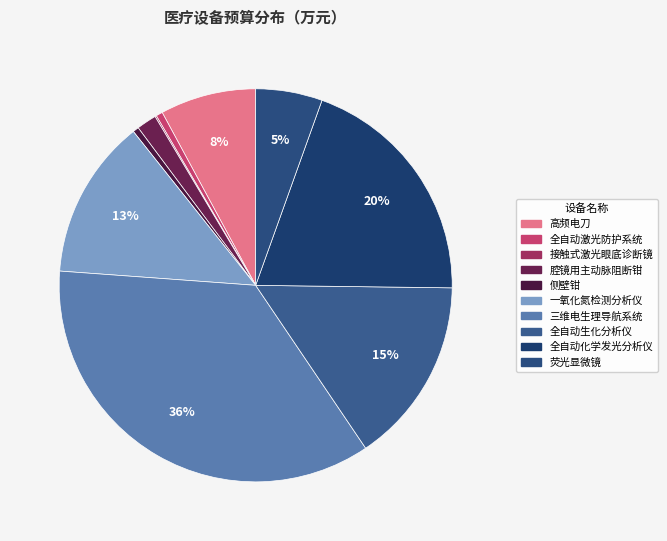

What percentage is NOT represented by 侧壁钳?

99.5%